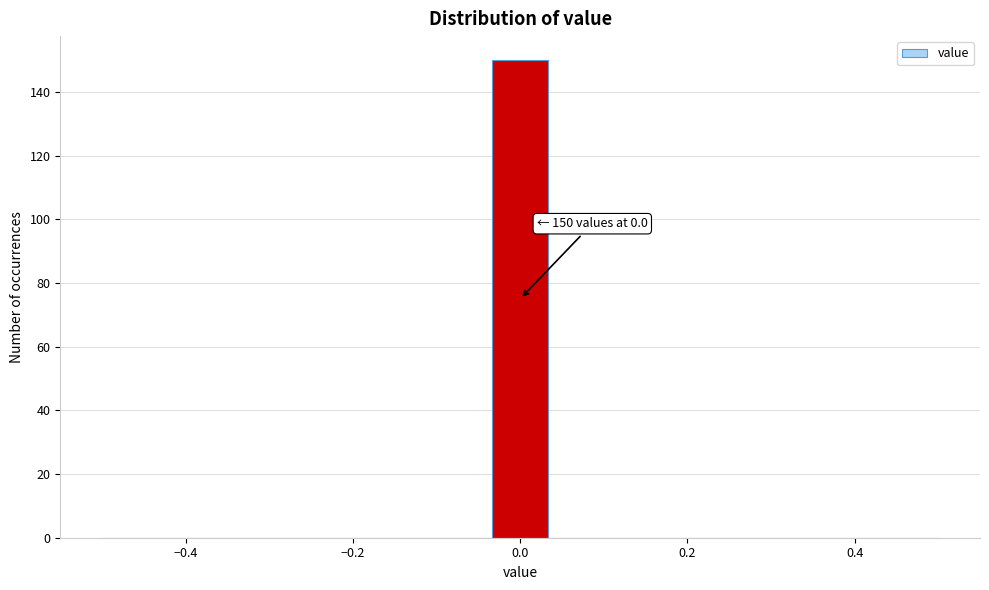

Read against the x-axis, roughly where is the centre of the tallest bar?

0.00